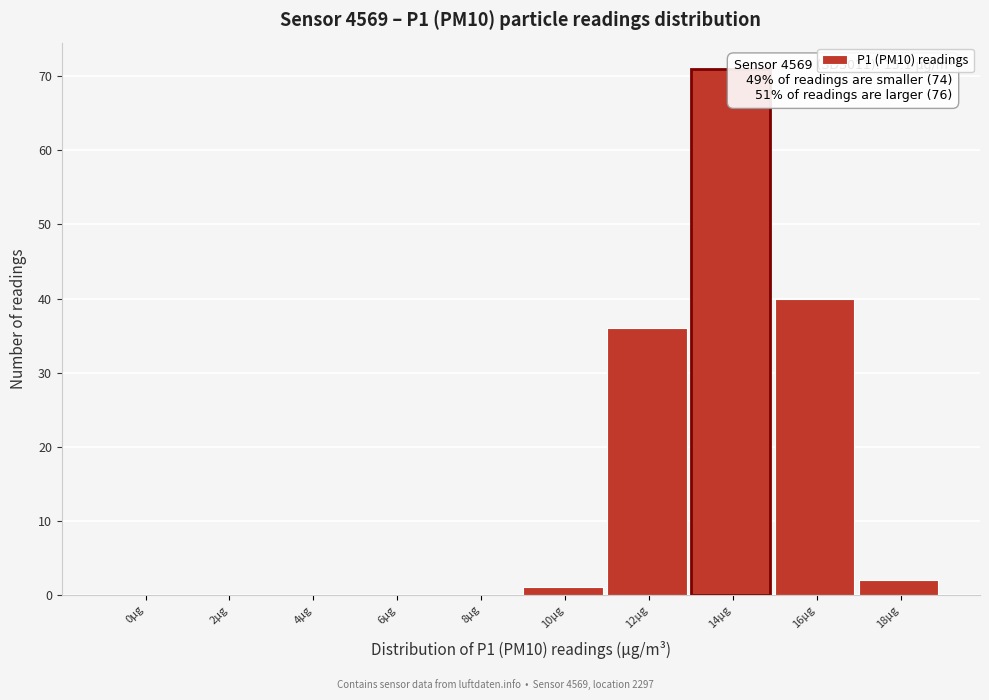

Reading left to right, transcribe all the data shown in this chart.

0µg=0	2µg=0	4µg=0	6µg=0	8µg=0	10µg=1	12µg=36	14µg=71	16µg=40	18µg=2